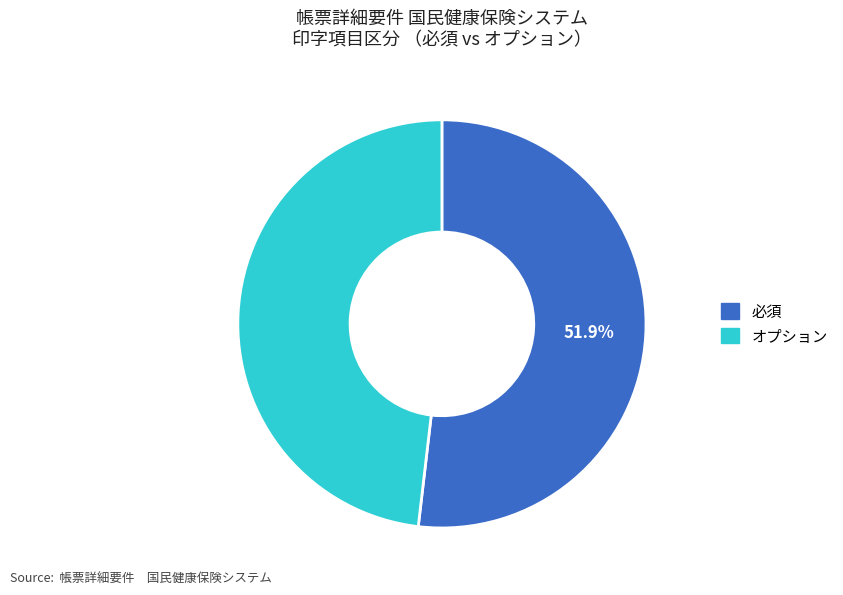

Which category has the biggest portion of the pie?

必須